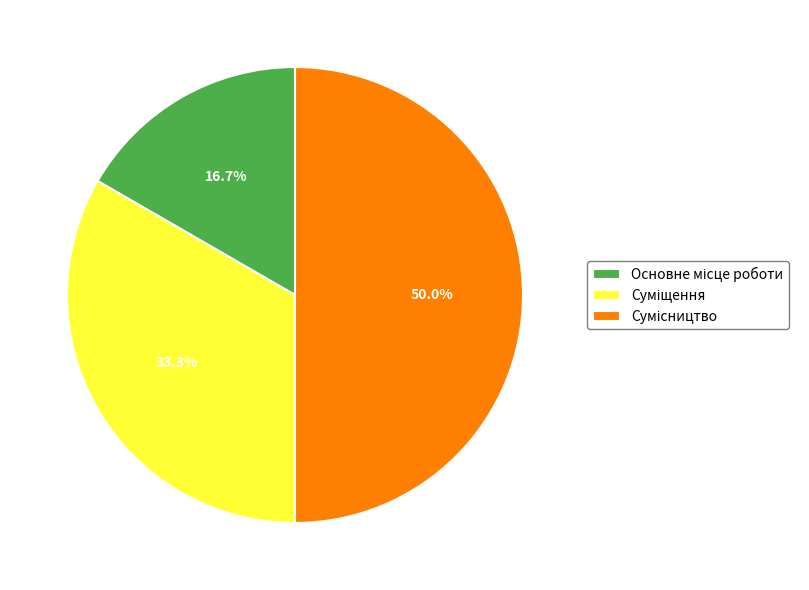

What portion of the pie excludes Основне місце роботи?

83.3%